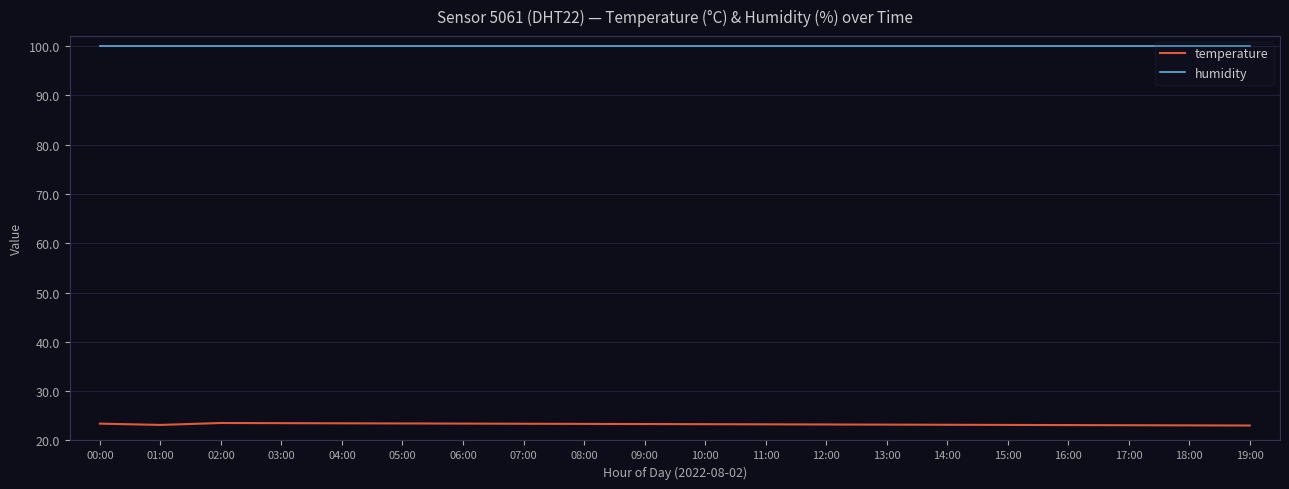

The value of humidity at 14:00 is 99.9. True or false?

True